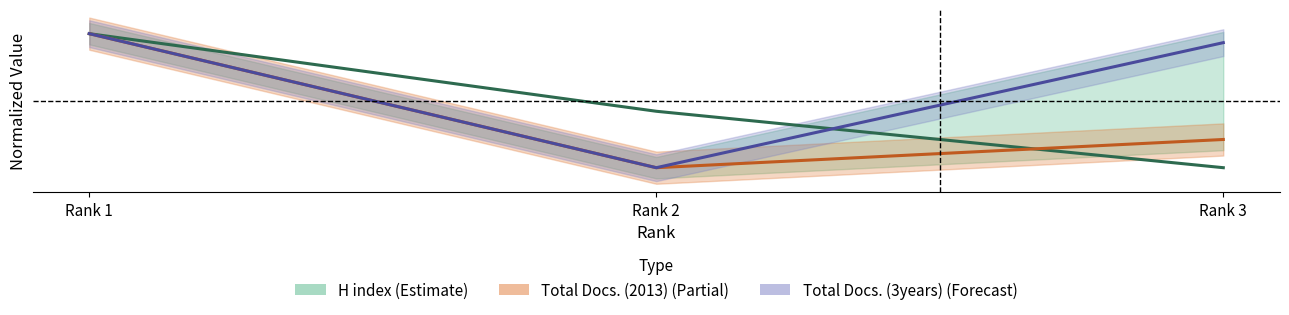

At how many categories does at least one series exceed 0?

3